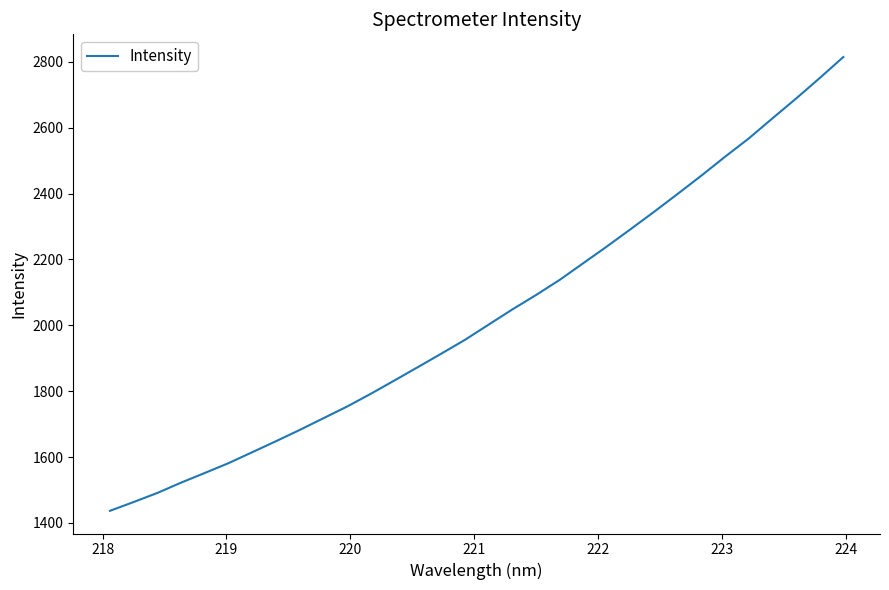

What is the difference between the maximum and minimum values?

1377.9